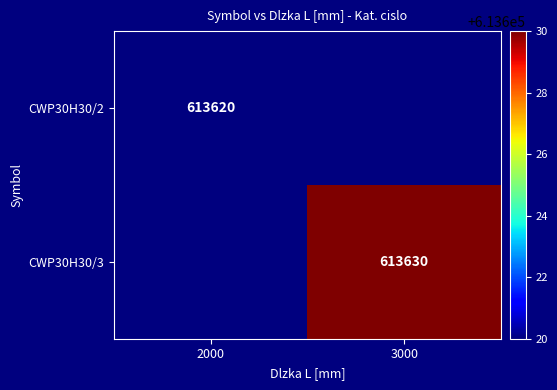

Which category has the highest value across all series?

3000